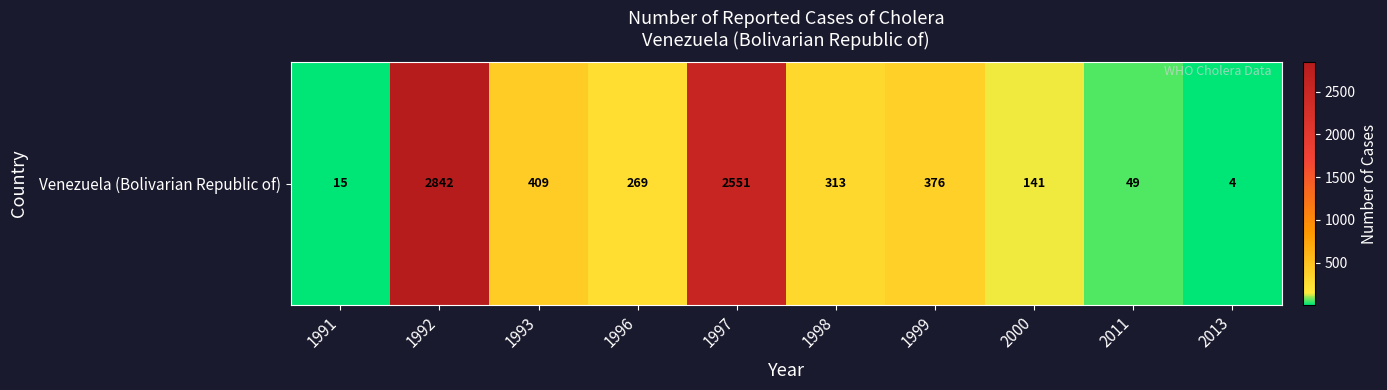

What is the difference between the maximum and minimum values?

2838